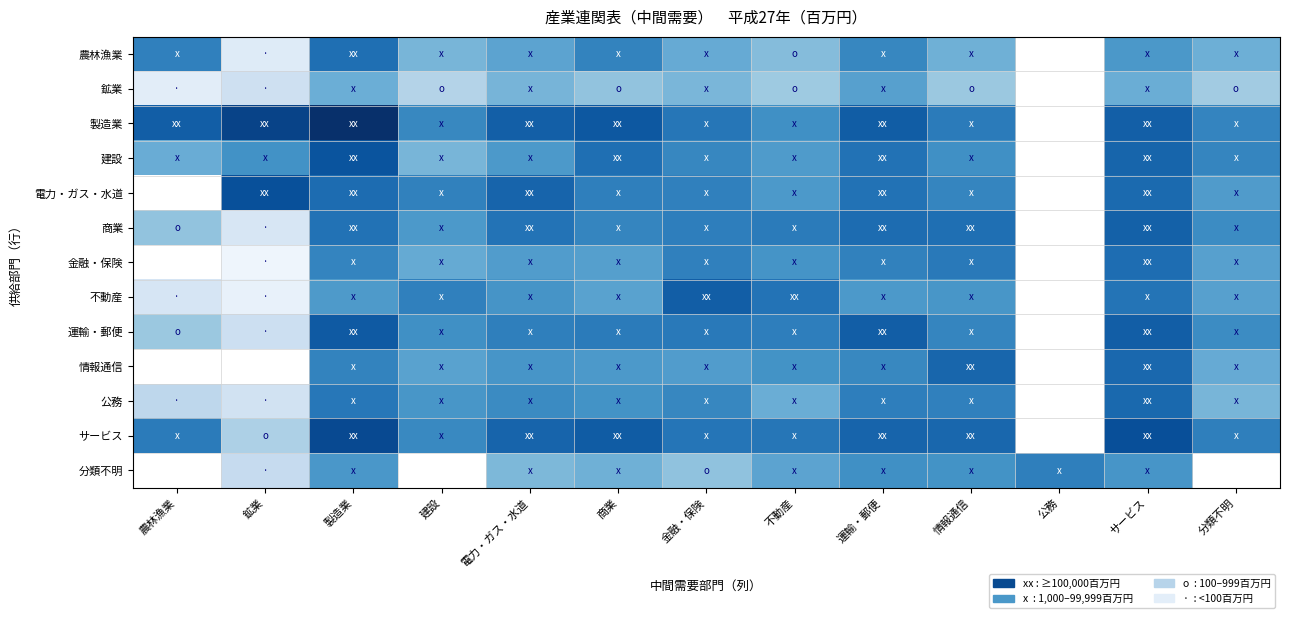

How many positive values does the 金融・保険 series have?

11